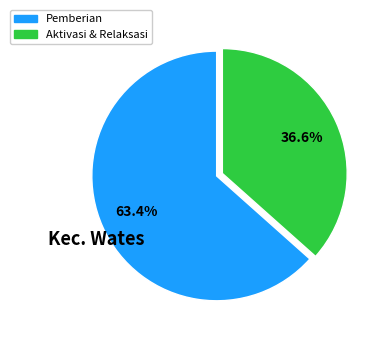

Is there any slice that represents more than half of the pie?

Yes